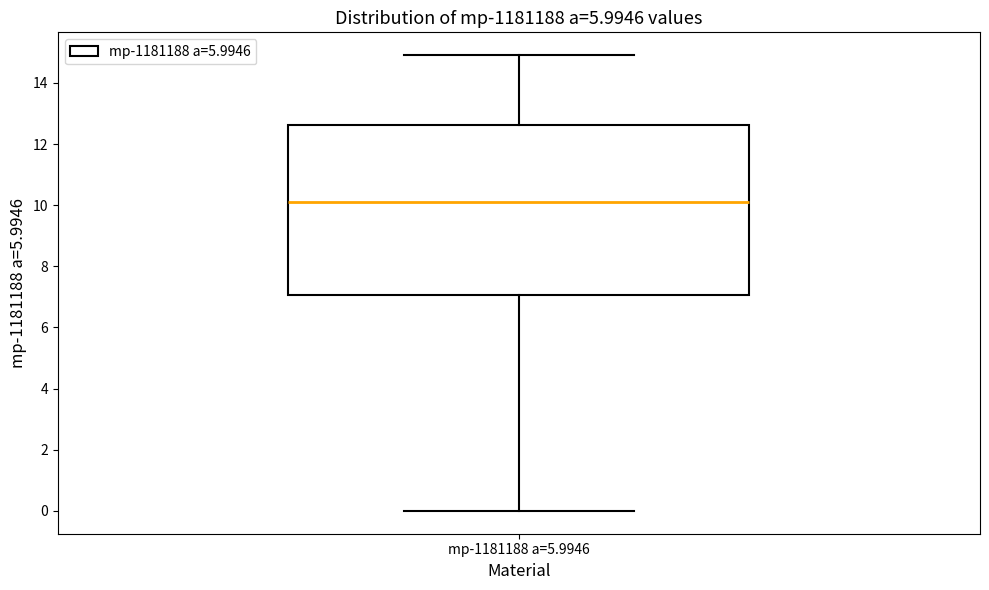

Transcribe this box plot: give where the median line is, the range the box spans, and where the two whiskers end, as read against the y-axis. The values are not printed on the chart, so give them approximately, as read against the axis.

median 10.0, box 7.0 to 12.6, whiskers 0.0 to 15.0